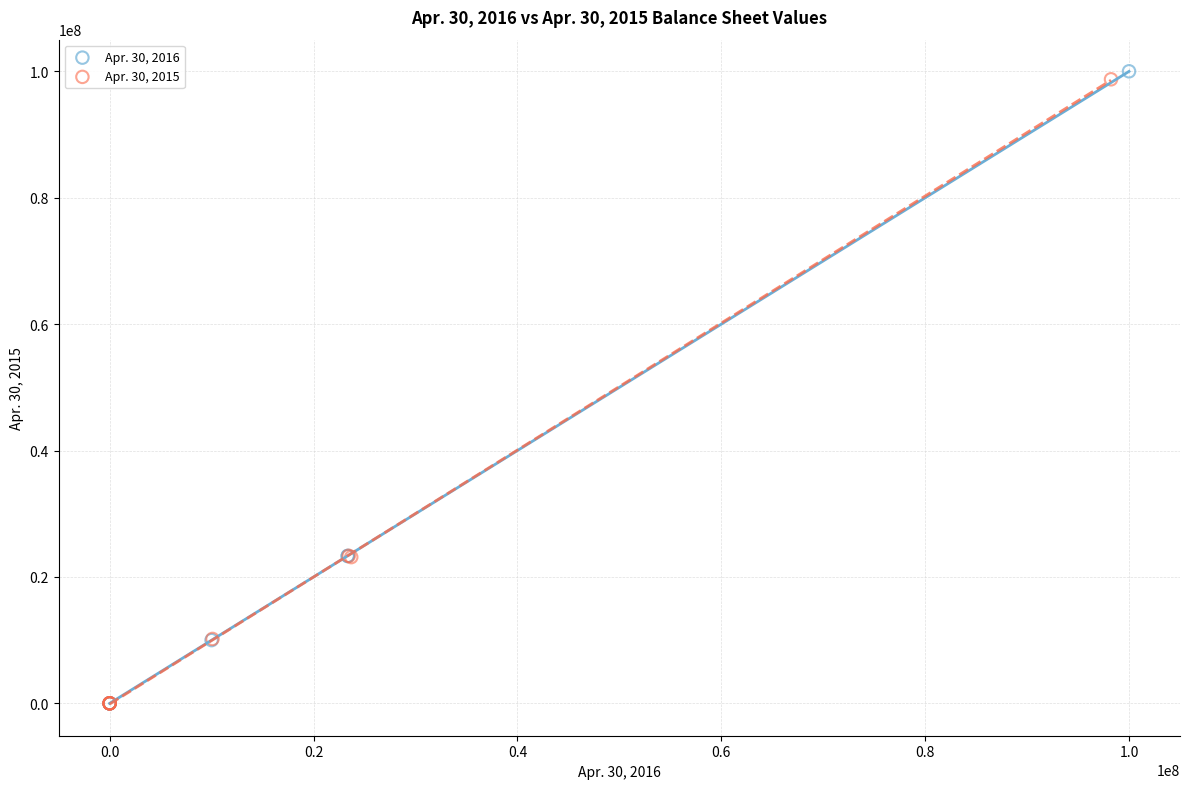

What are all the series names shown in the legend?

Apr. 30, 2016, Apr. 30, 2015